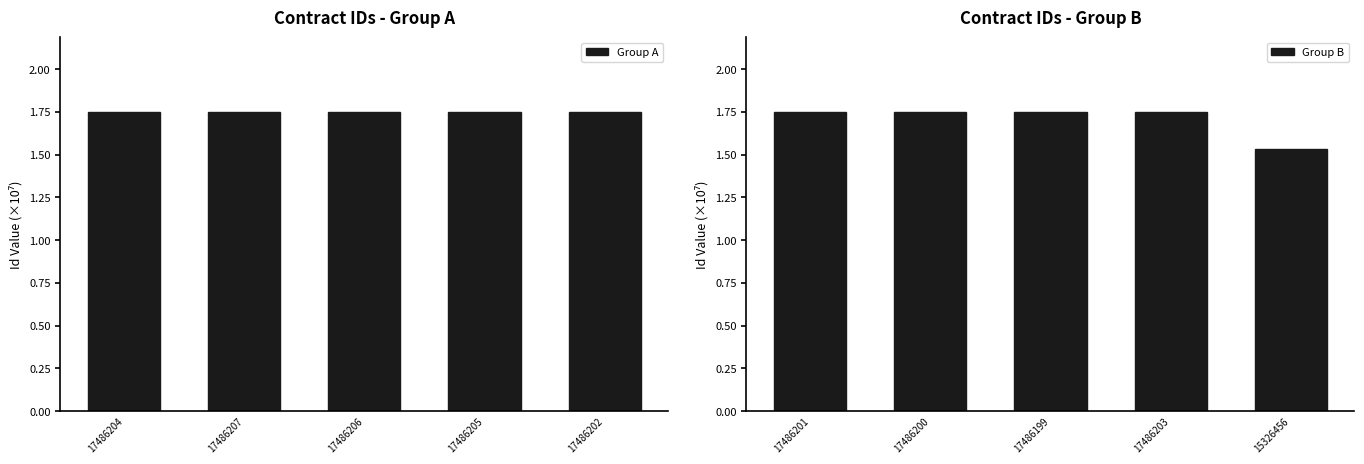

The value of Group B at 15326456 is 0.6. True or false?

False